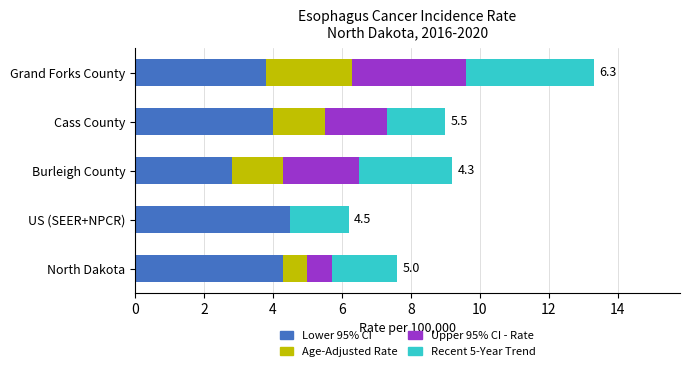

What is the total value across all series at US (SEER+NPCR)?

6.2